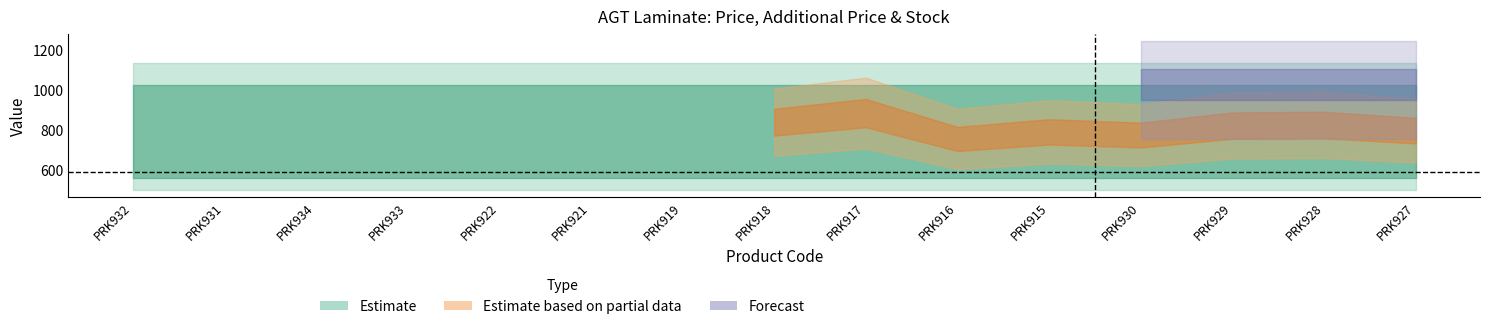

What is the label of the 8th point from the left?

PRK918